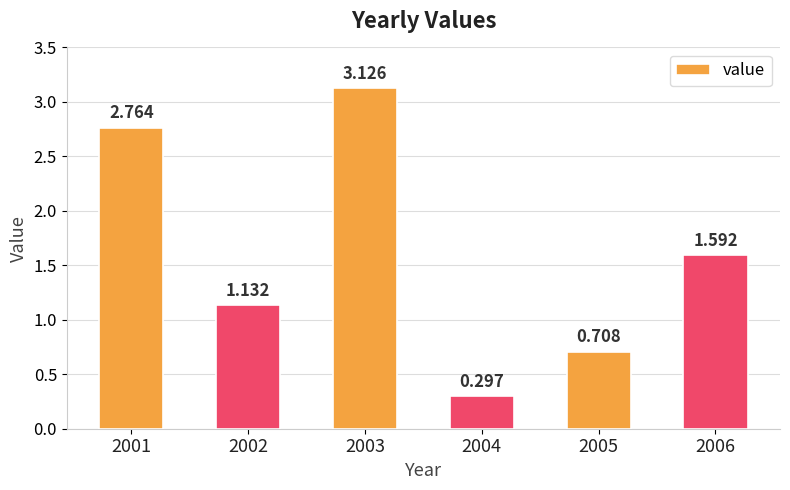

Between 2001 and 2004, which is larger?

2001